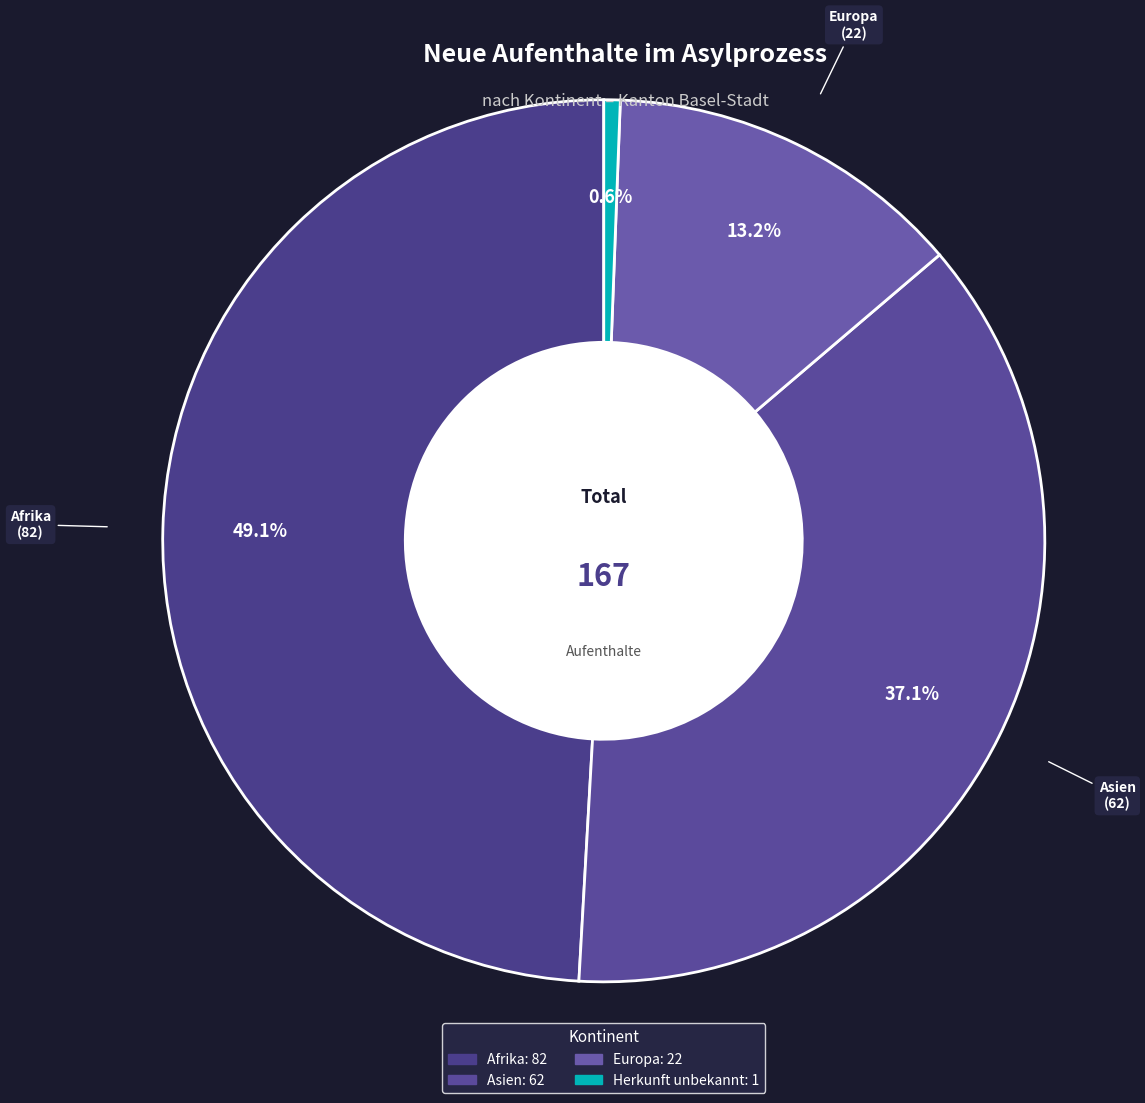

How many segments does this pie chart have?

4